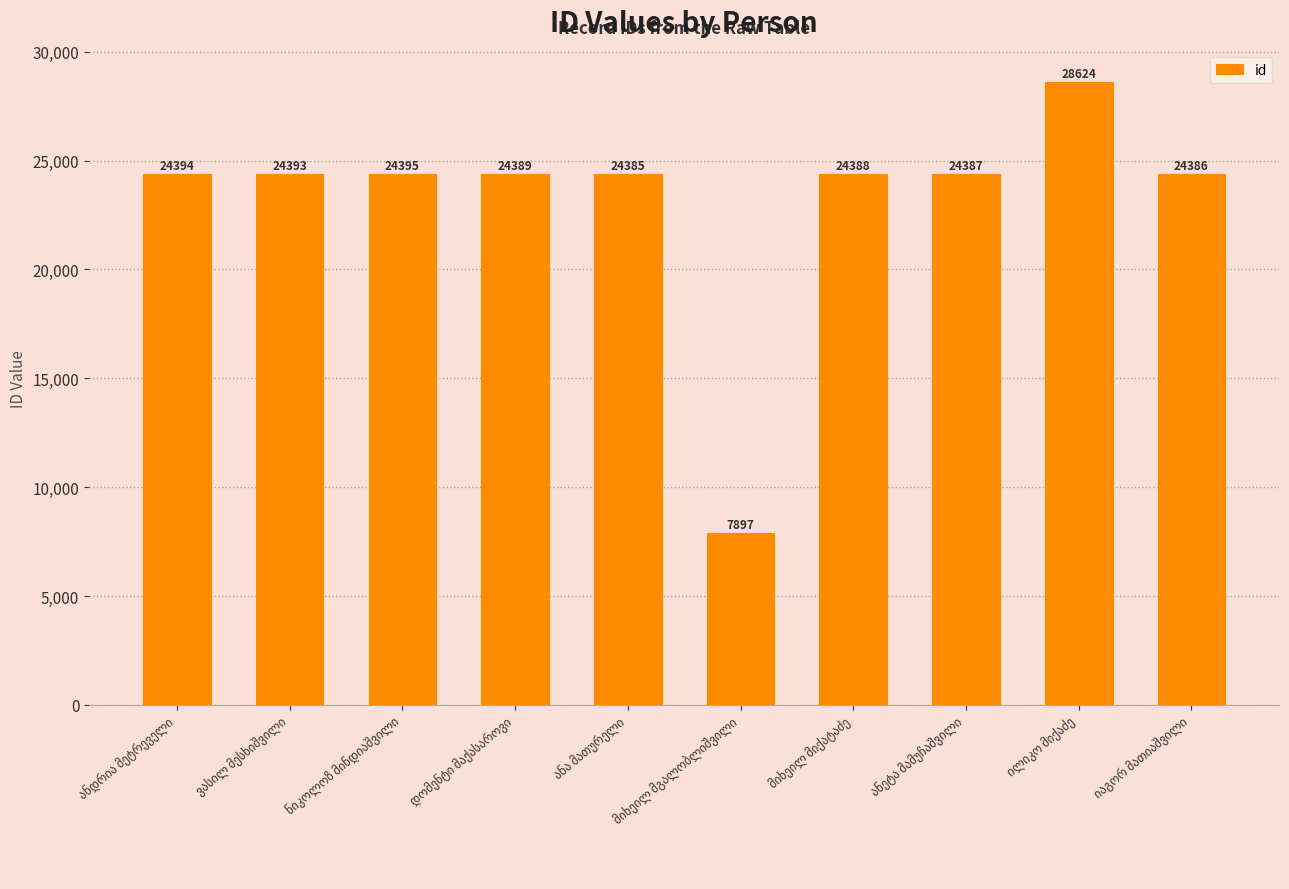

What is the sum of all values?

231638